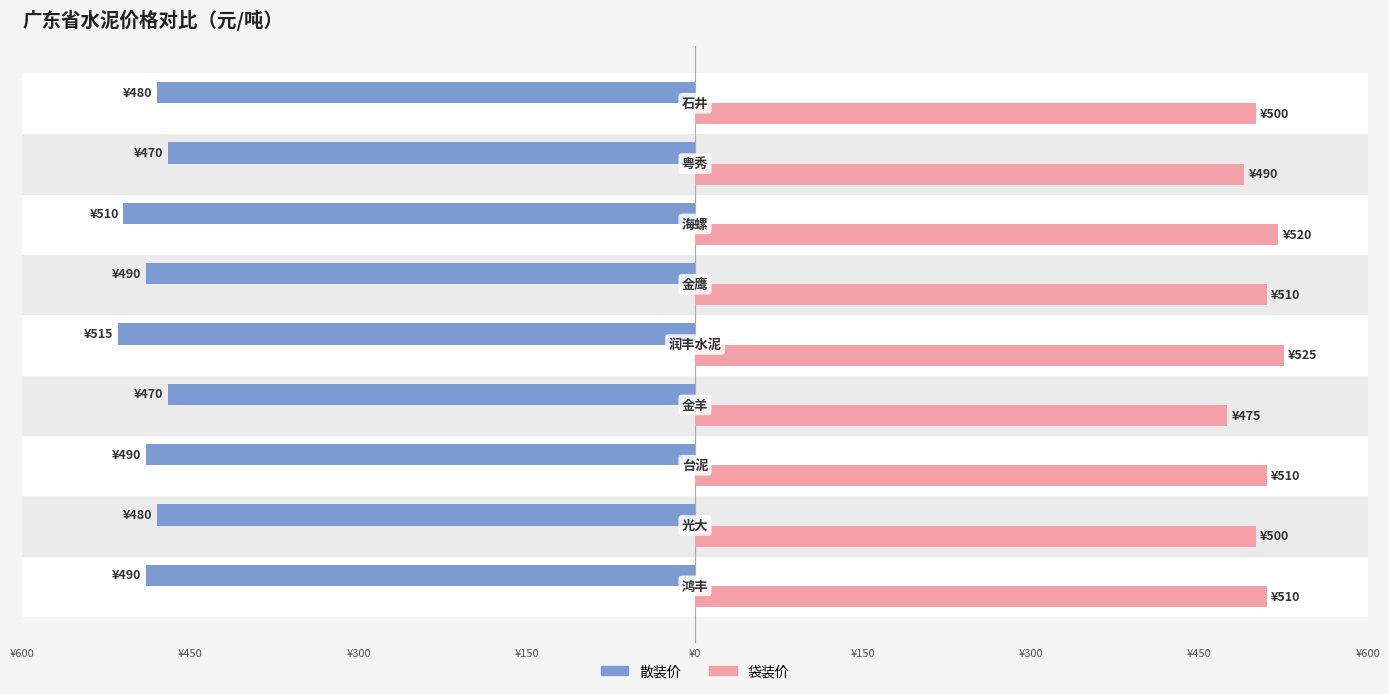

What are all the series names shown in the legend?

散装价, 袋装价